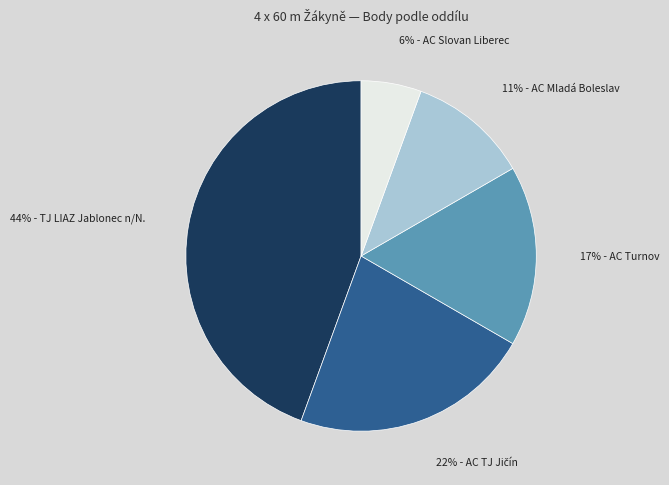

Is there any slice that represents more than half of the pie?

No